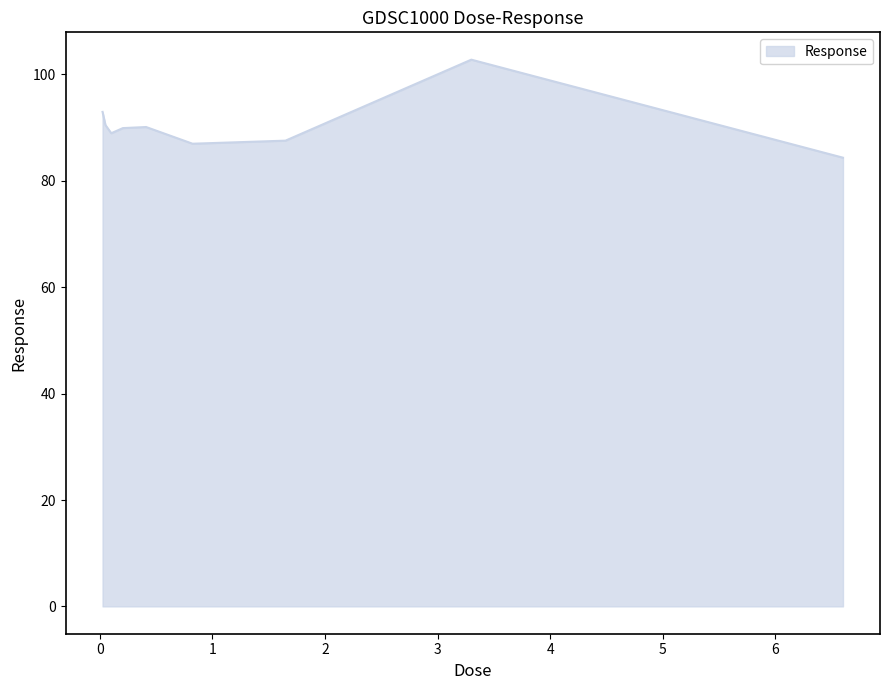

What is the difference between the maximum and minimum values?

18.4